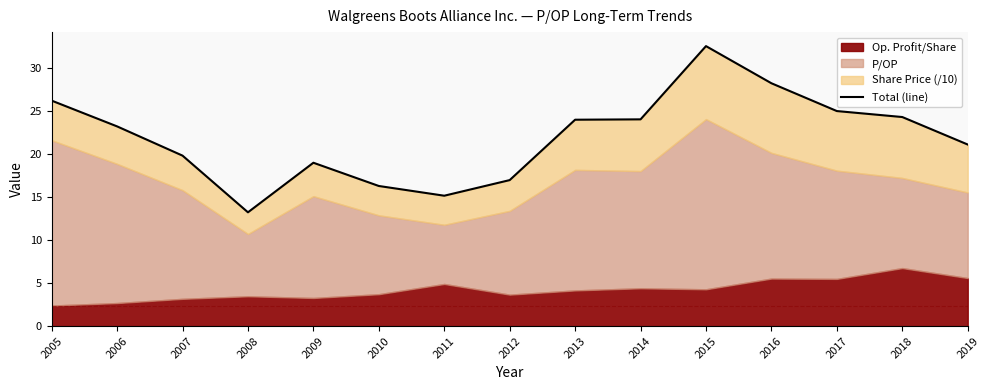

How many lines are shown in the chart?

1